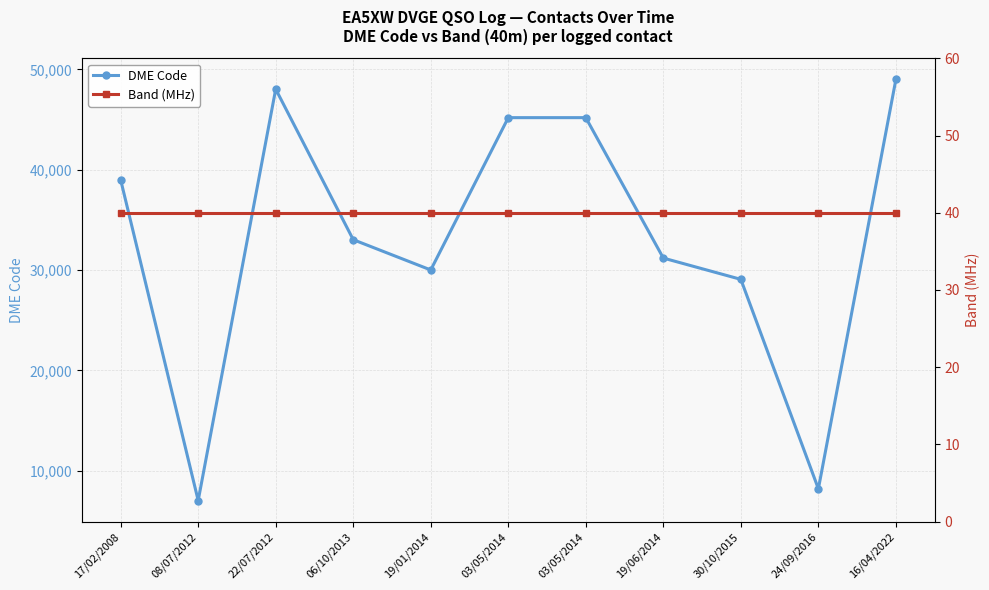

Rank the series by their average value, from highest to lowest.

DME Code, Band (MHz)